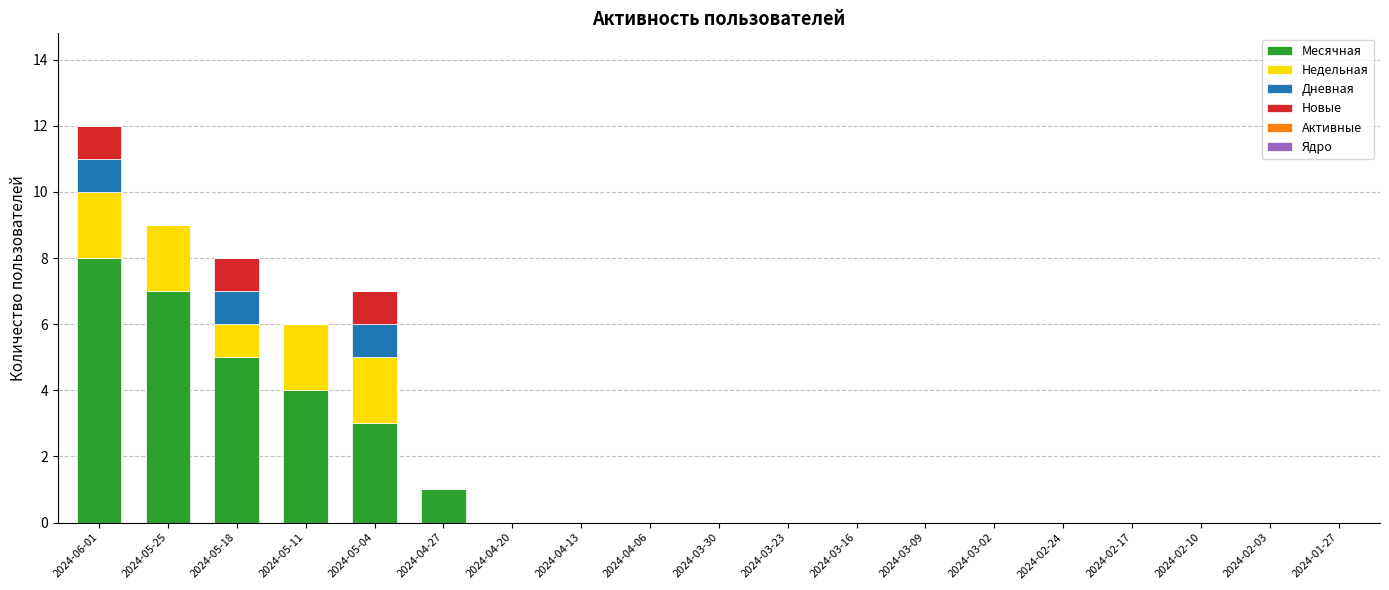

What is the highest value of the Месячная series?

8